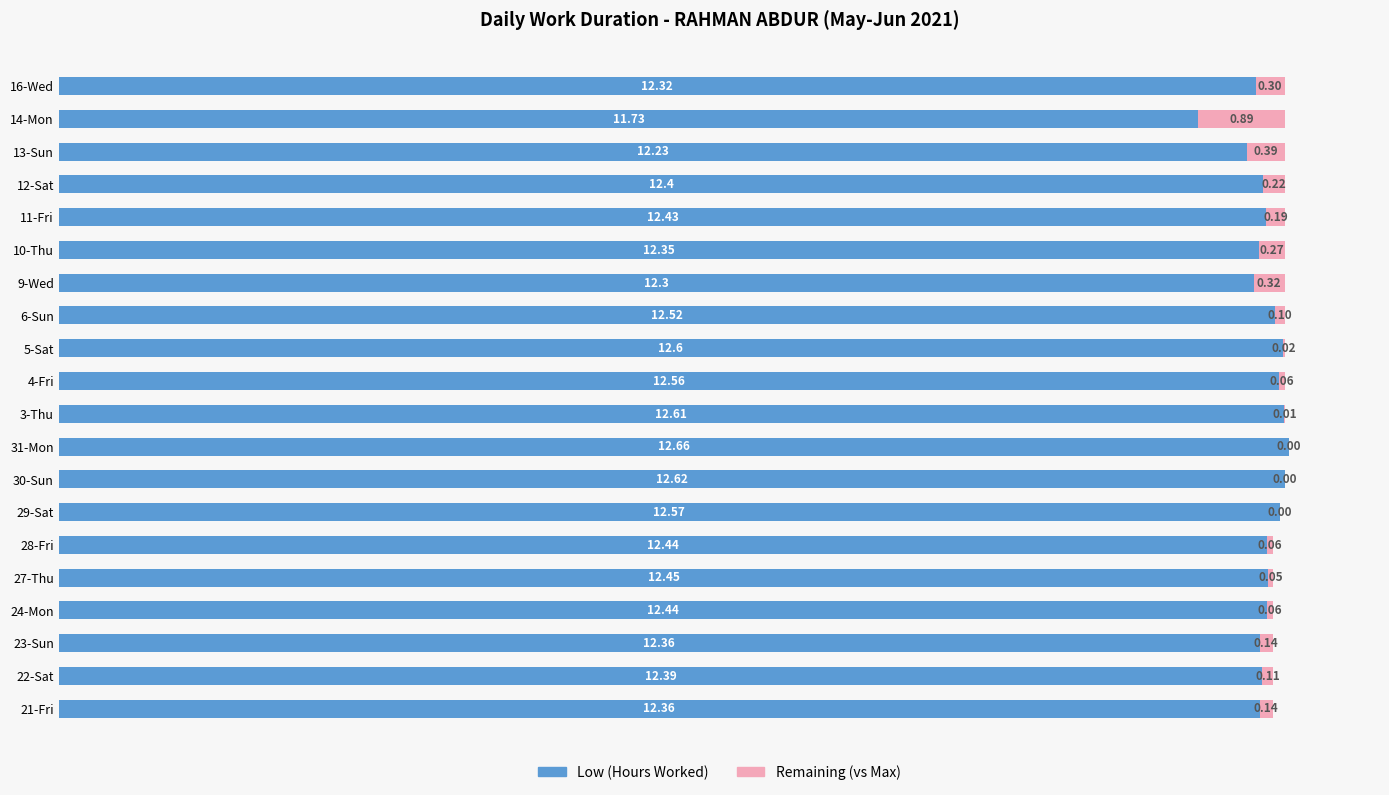

What is the sum of the Low (Hours Worked) values at 29-Sat and 9-Wed?

24.9